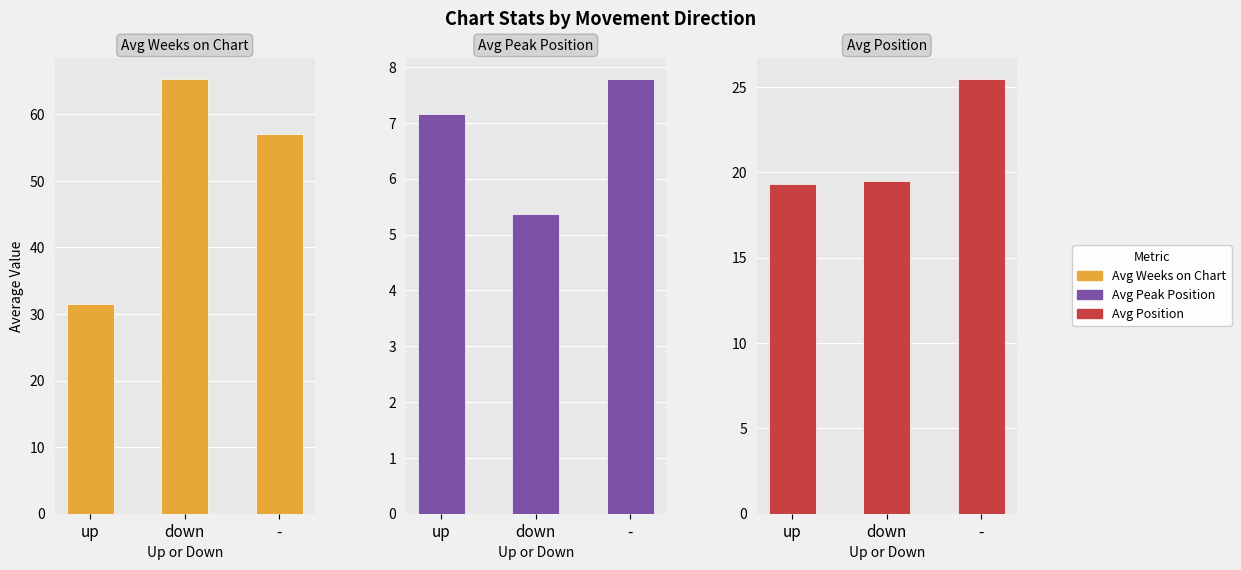

Are the bars grouped side by side (vs. stacked)?

Yes